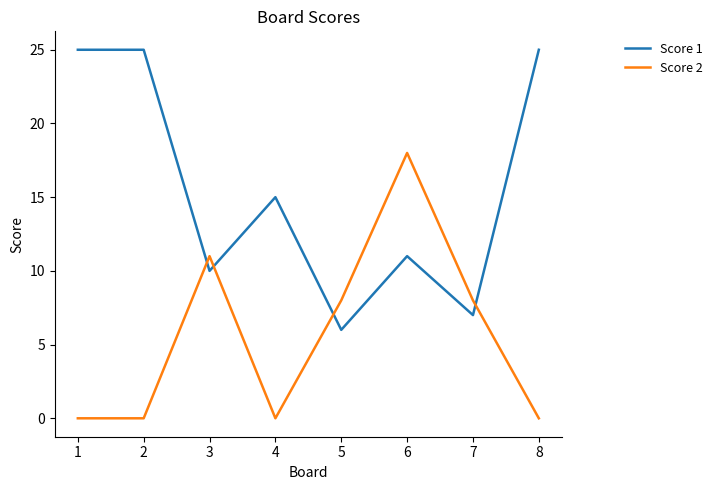

At which category is the sum across all series the highest?

6